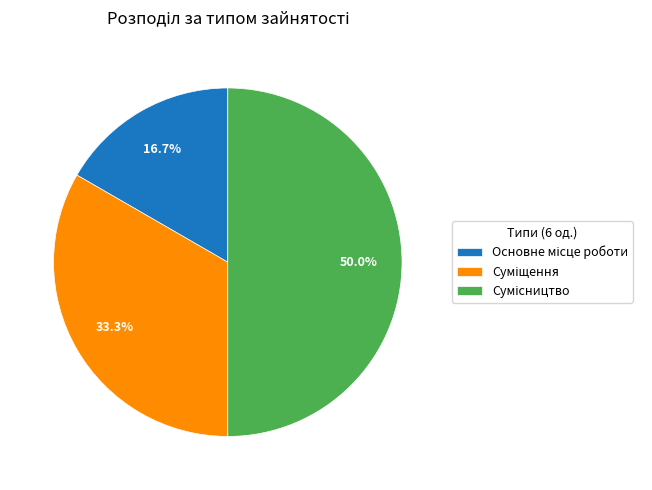

To the nearest percent, what percentage of the pie is Суміщення?

33%